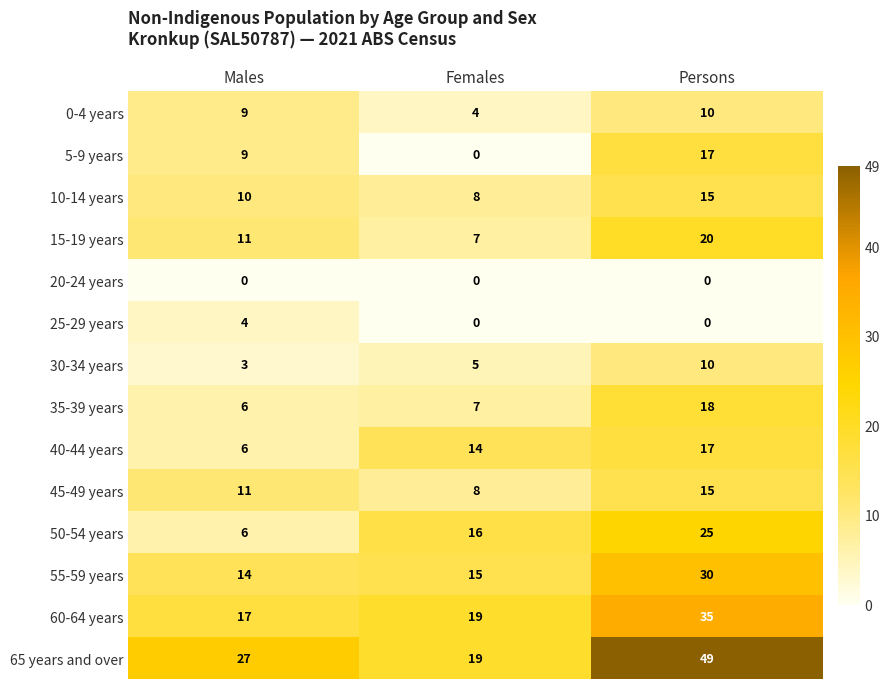

Read the 0-4 years value at Females.

4